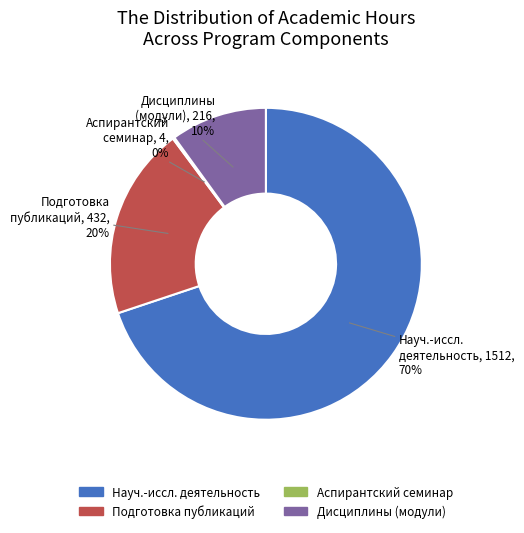

To the nearest percent, what is the average slice percentage?

25%